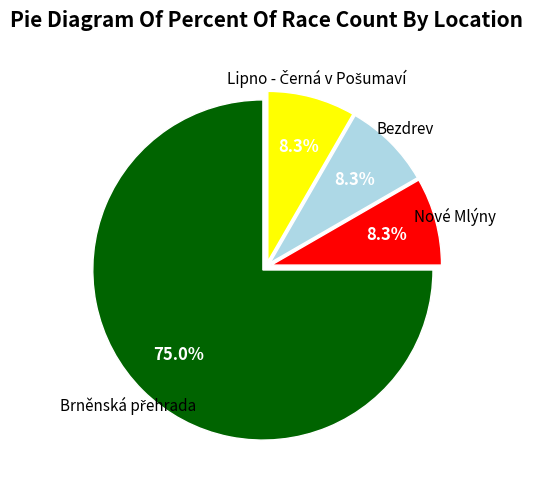

Is there any slice that represents more than half of the pie?

Yes